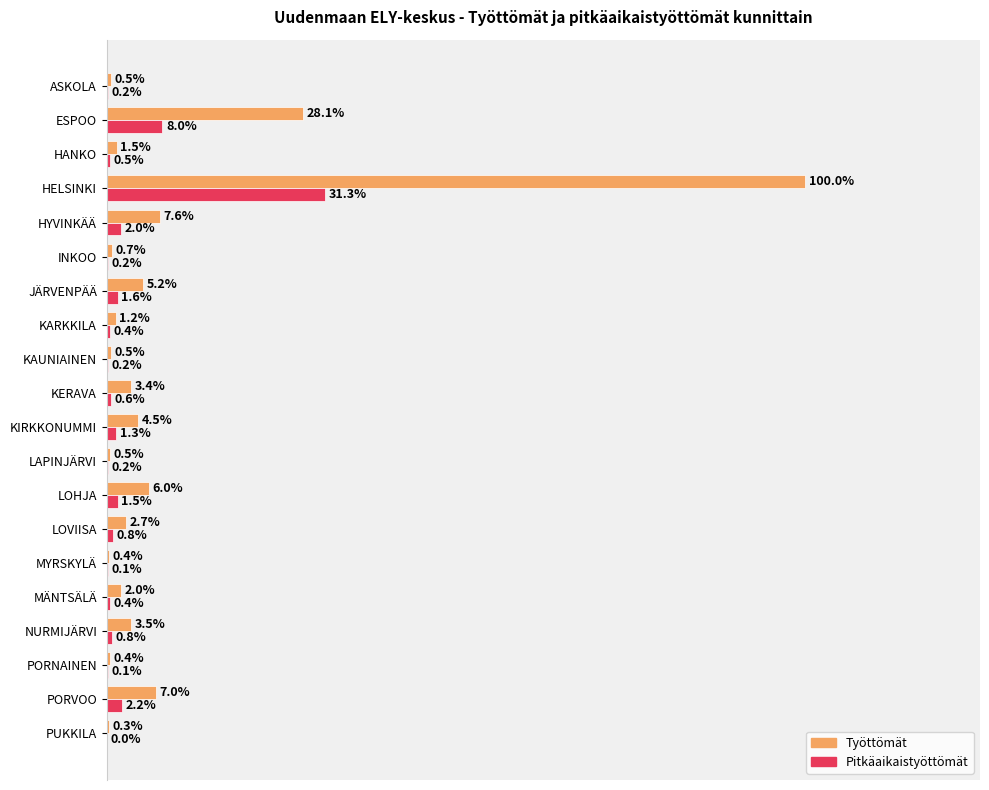

Which series has the largest total across all categories?

Työttömät